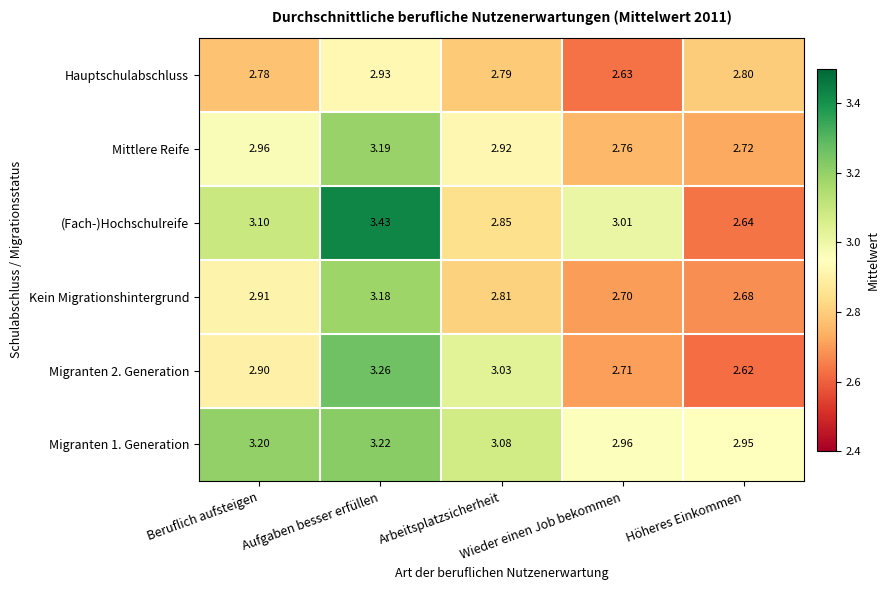

What is the difference between the highest and lowest values at Arbeitsplatzsicherheit?

0.3